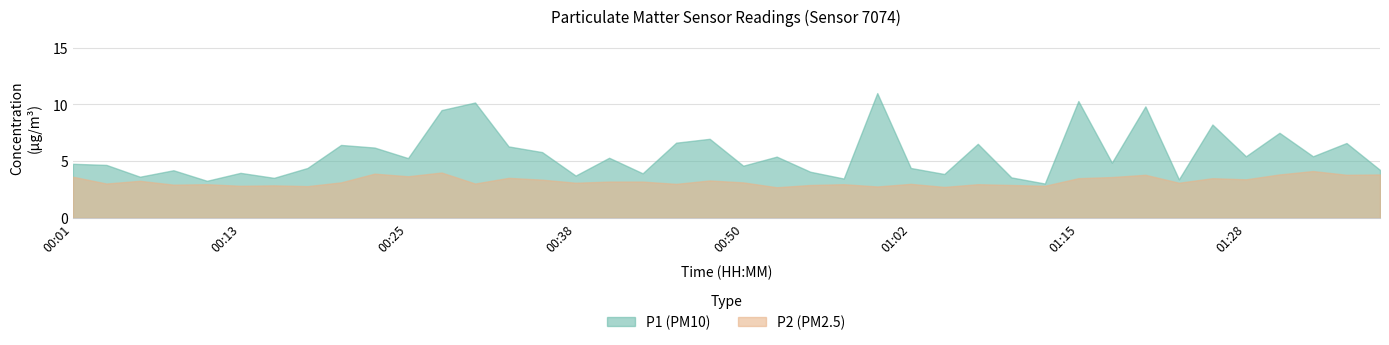

List the series in order of their peak value, highest first.

P1 (PM10), P2 (PM2.5)